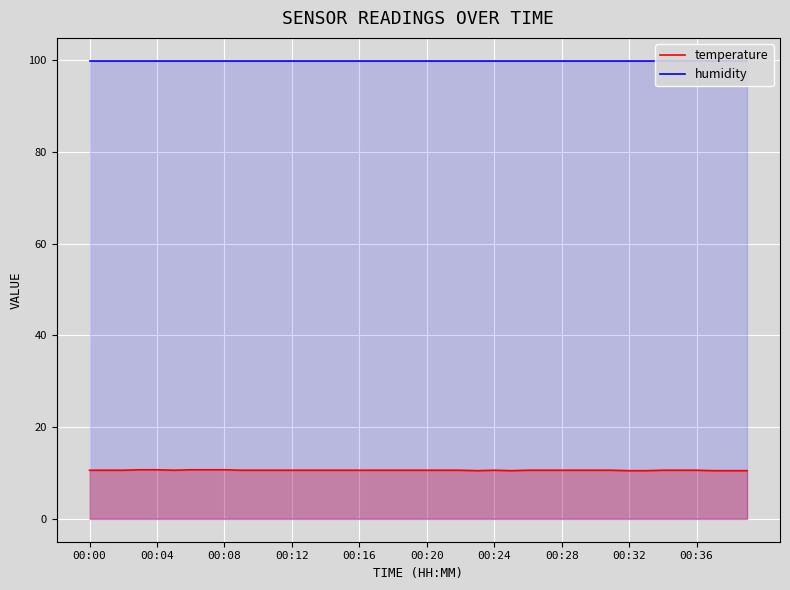

True or false: humidity has more than 2 interior local peaks.

False